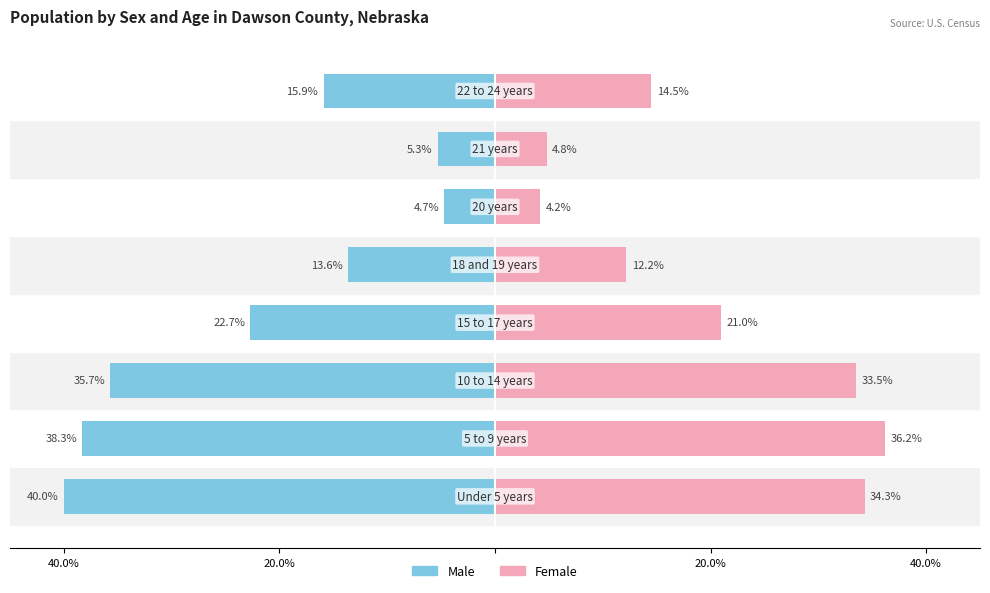

How many categories are shown in the chart?

8